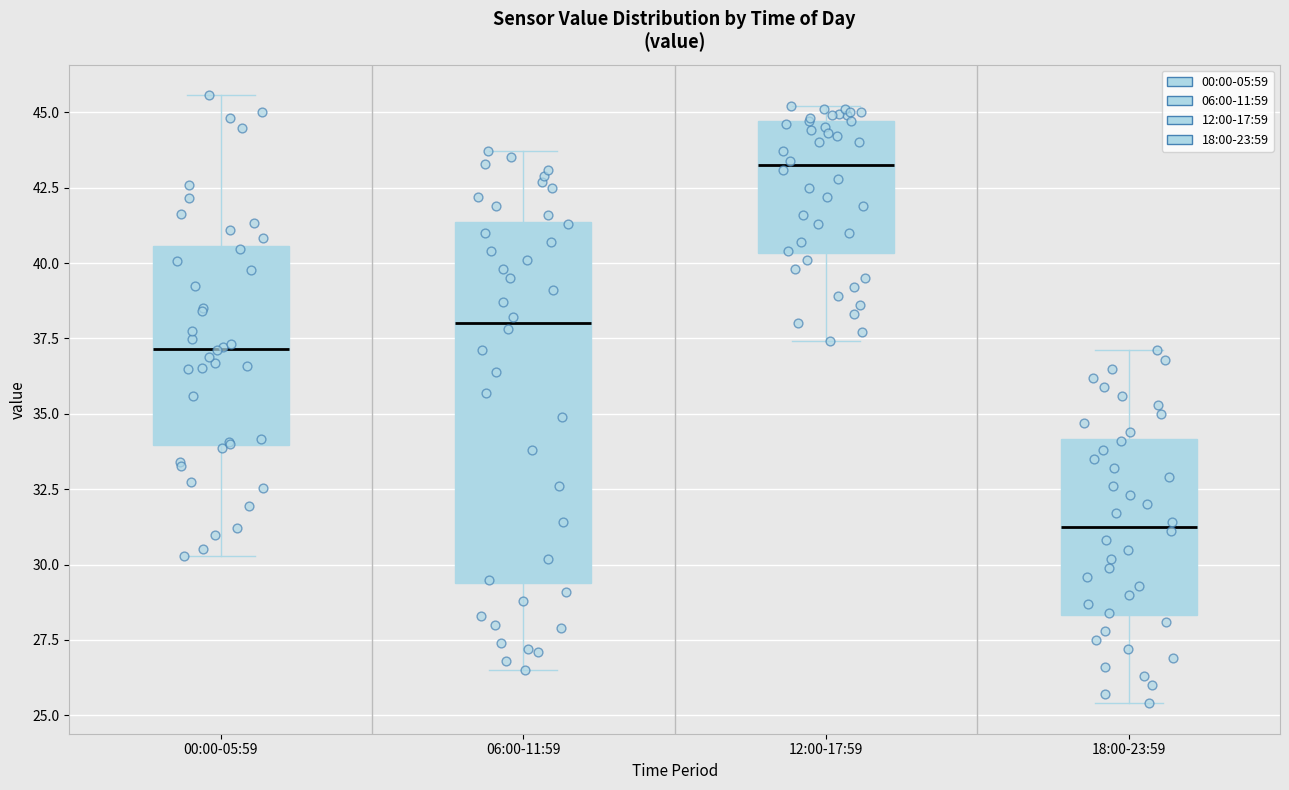

Reading left to right, read every box against the y-axis: the position of its median line, the range the box covers, and the ends of its whiskers. The values are not printed on the chart, so give them approximately, as read against the axis.

00:00-05:59: median 37.0, box 34.0 to 40.5, whiskers 30.5 to 45.5
06:00-11:59: median 38.0, box 29.5 to 41.5, whiskers 26.5 to 43.5
12:00-17:59: median 43.5, box 40.5 to 44.5, whiskers 37.5 to 45.0
18:00-23:59: median 31.5, box 28.5 to 34.0, whiskers 25.5 to 37.0